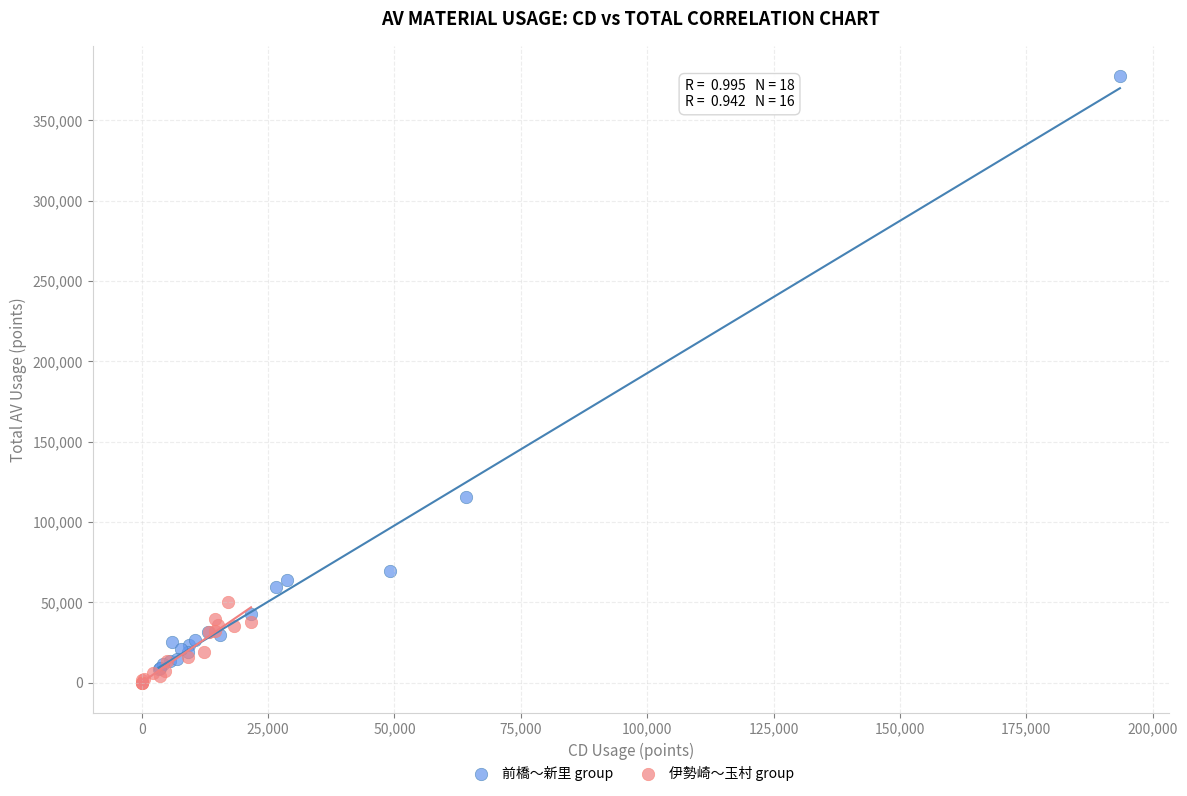

Which series has the largest Y range (max minus min)?

前橋〜新里 group